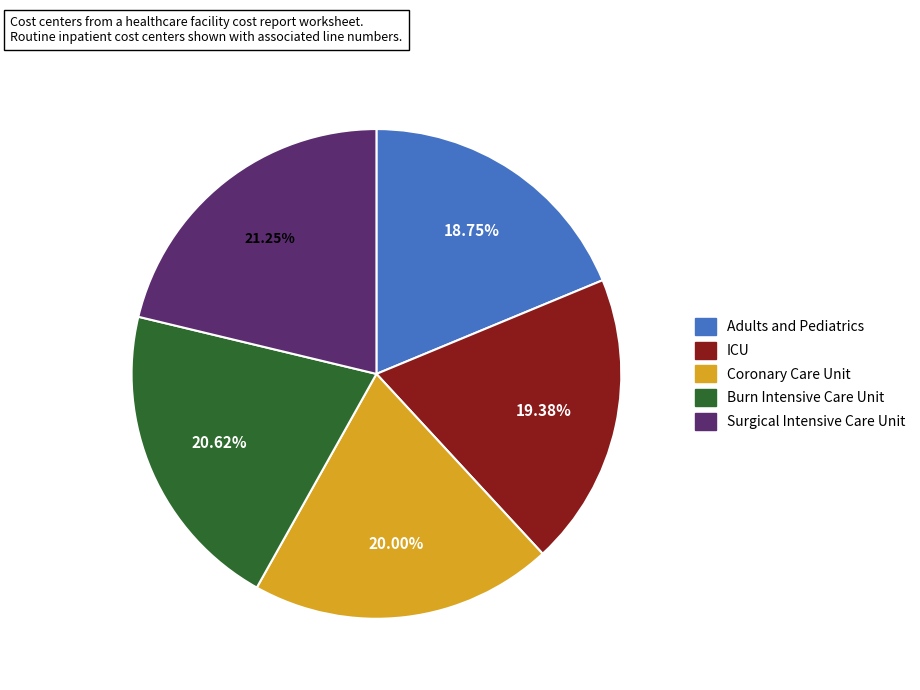

What is the smallest slice in the pie chart?

Adults and Pediatrics